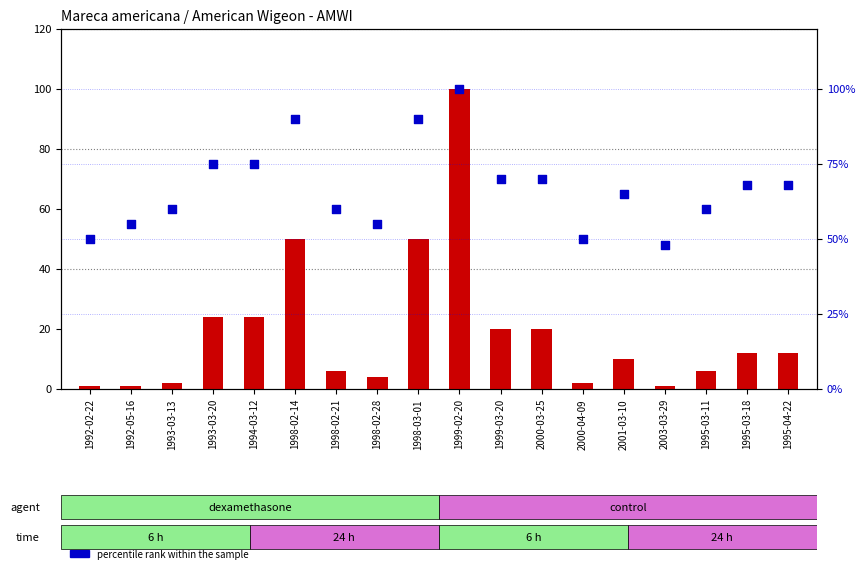

Which series has the largest Y range (max minus min)?

count